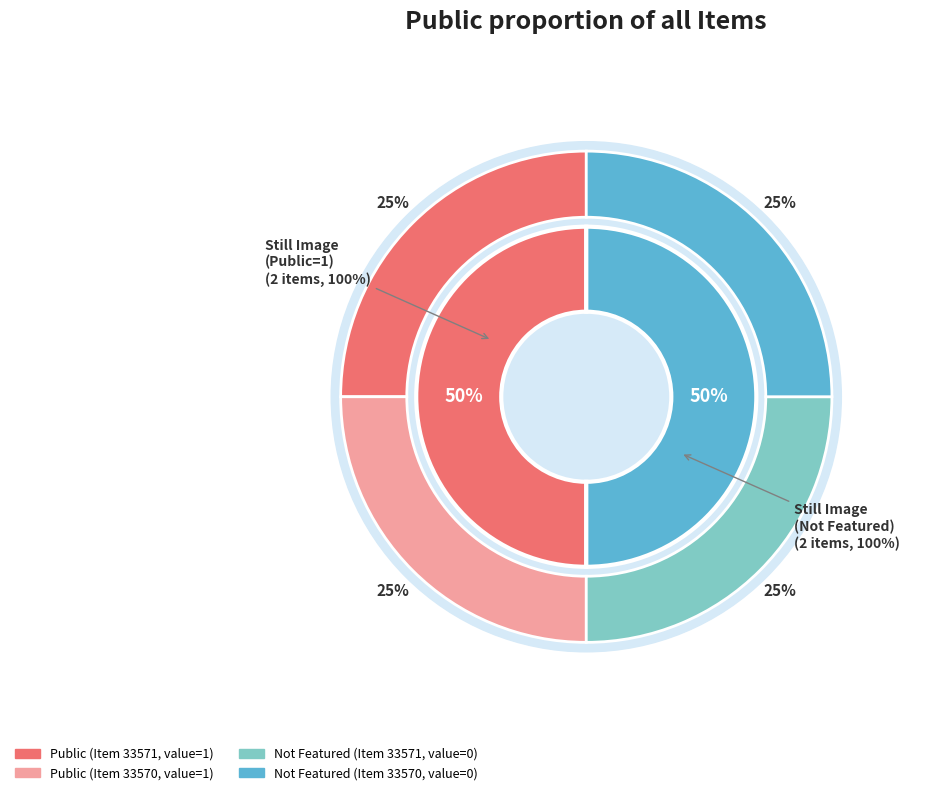

Does 33571 account for over 50% of the chart?

No